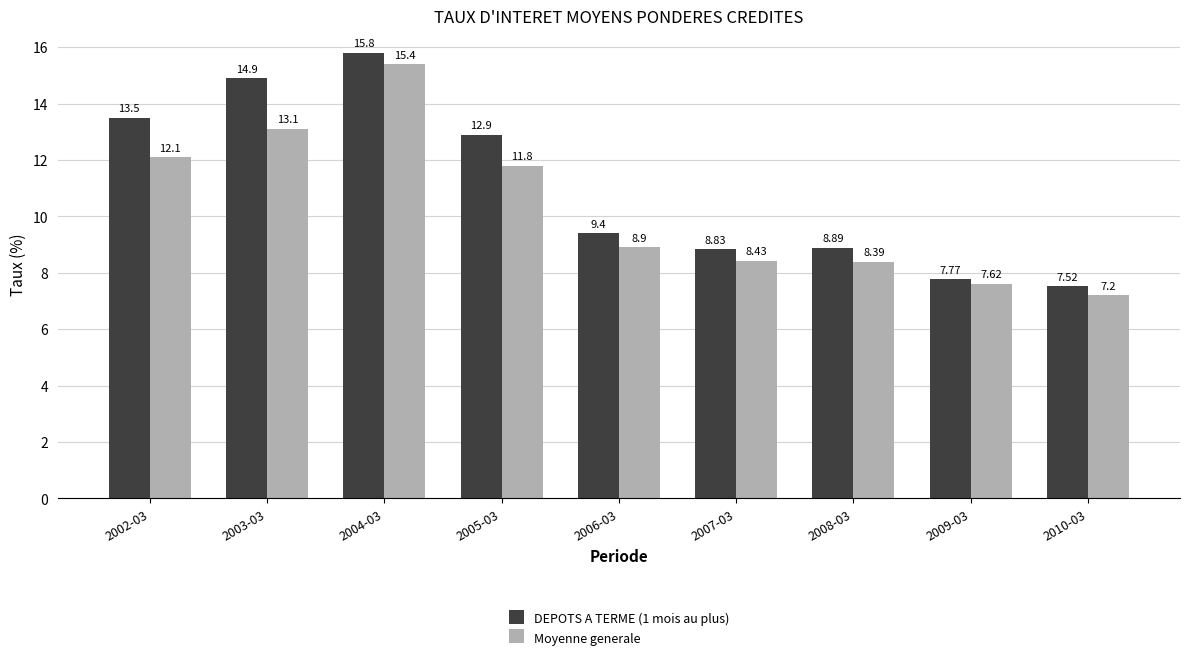

Rank the series by their maximum value, from highest to lowest.

DEPOTS A TERME (1 mois au plus), Moyenne generale